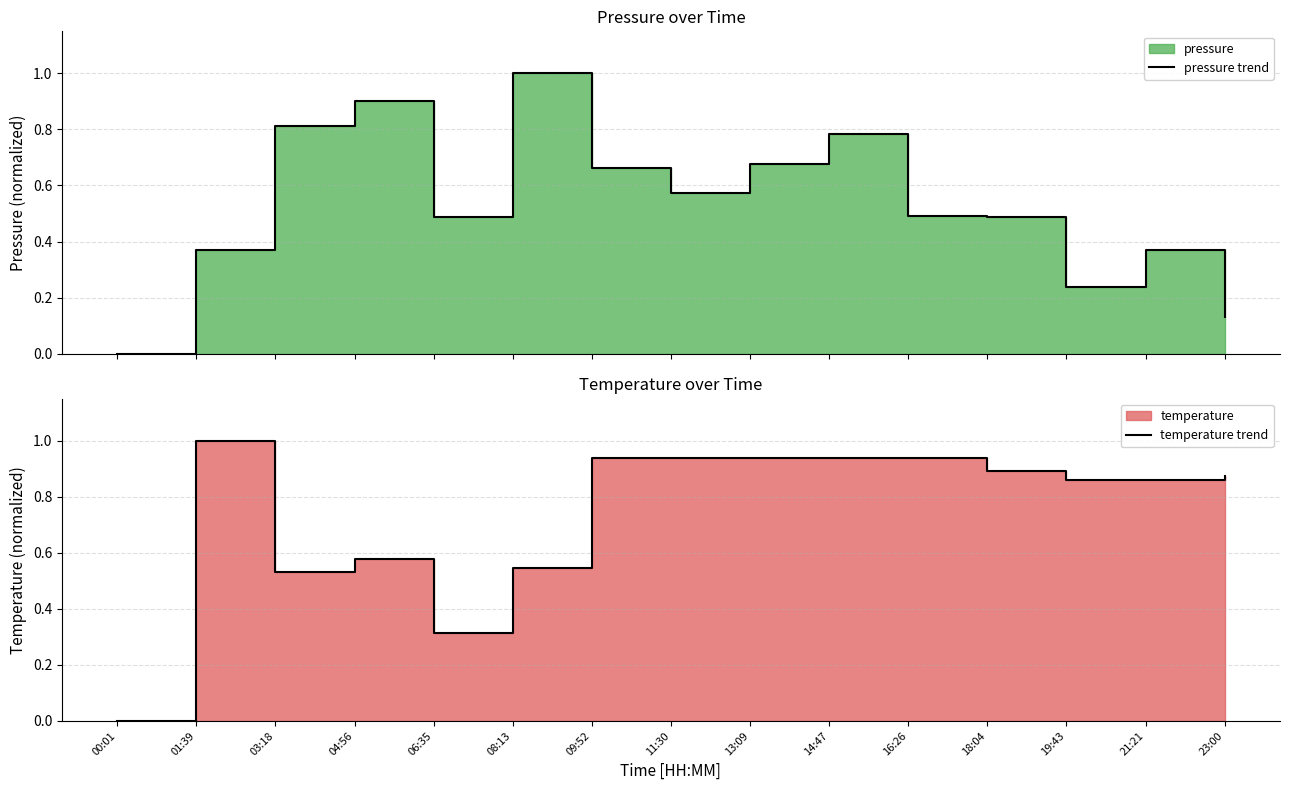

The value of pressure trend at 21:21 is 0.4. True or false?

True